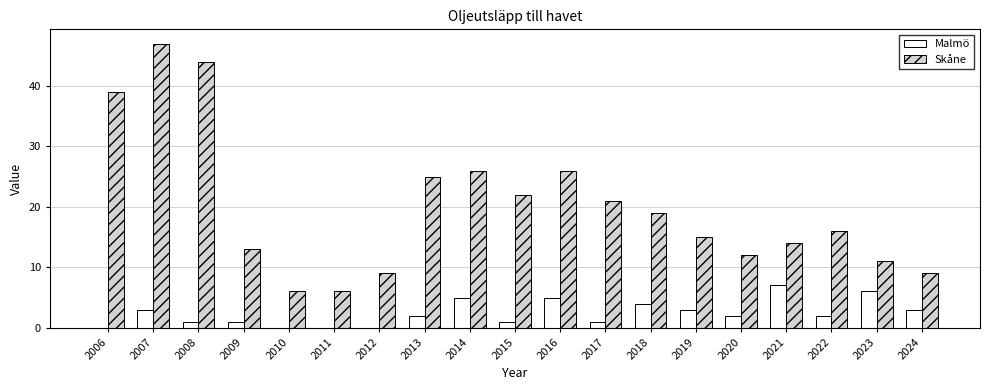

What is the difference between the Skåne values at 2013 and 2015?

3